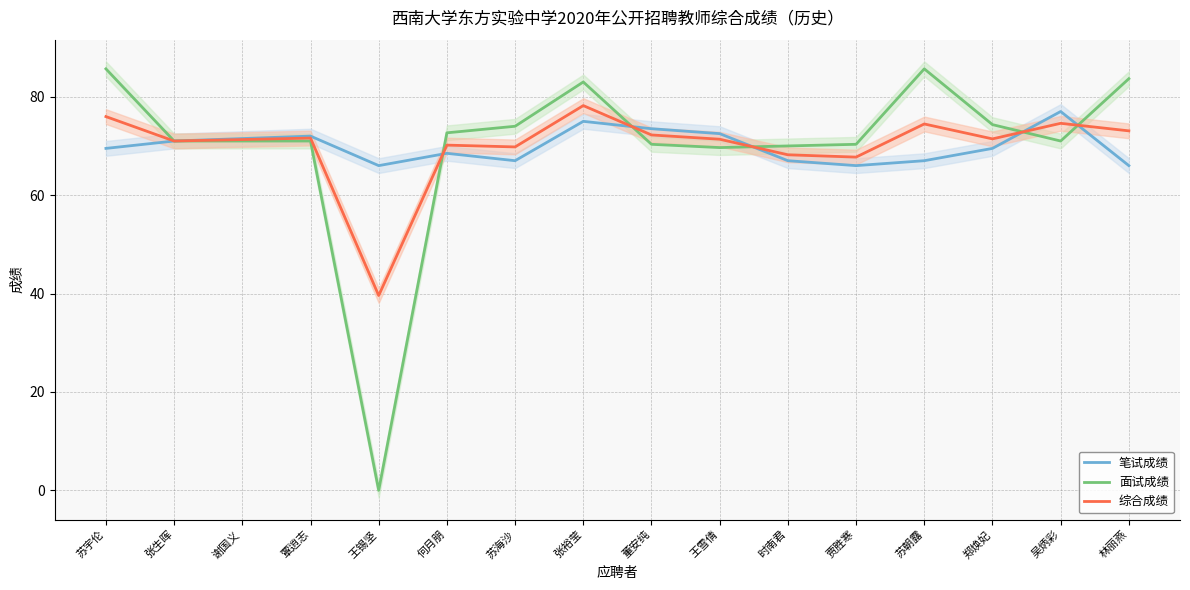

What is the label of the 4th point from the left?

覃逍志